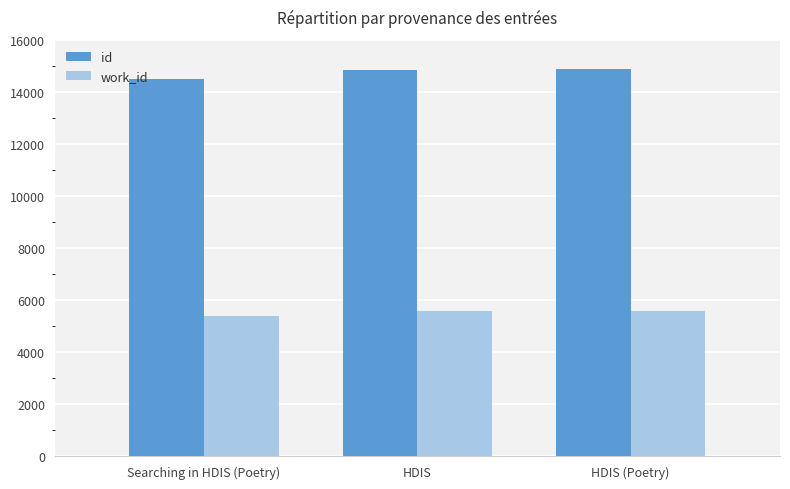

What is the sum of the id values at HDIS (Poetry) and Searching in HDIS (Poetry)?

29348